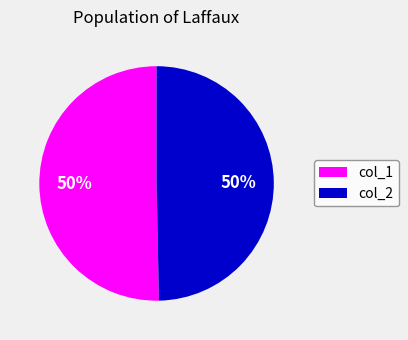

Do col_2 and col_1 together represent more than half of the pie?

Yes